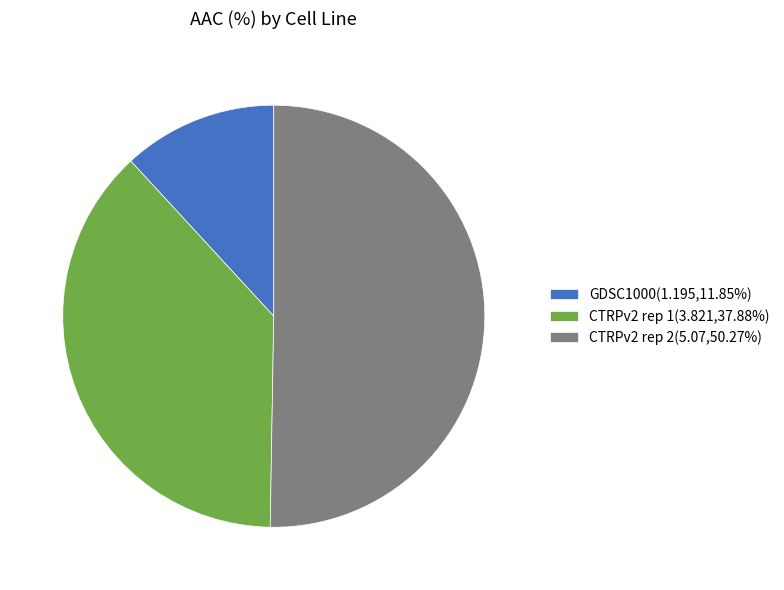

Is it true that GDSC1000 is 12% of the pie?

True